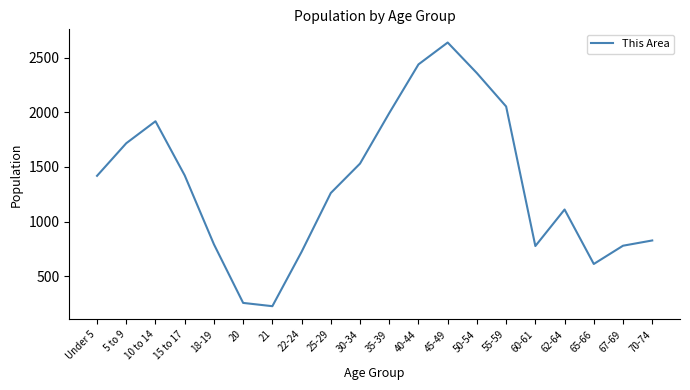

Which label corresponds to the smallest value in the chart?

21